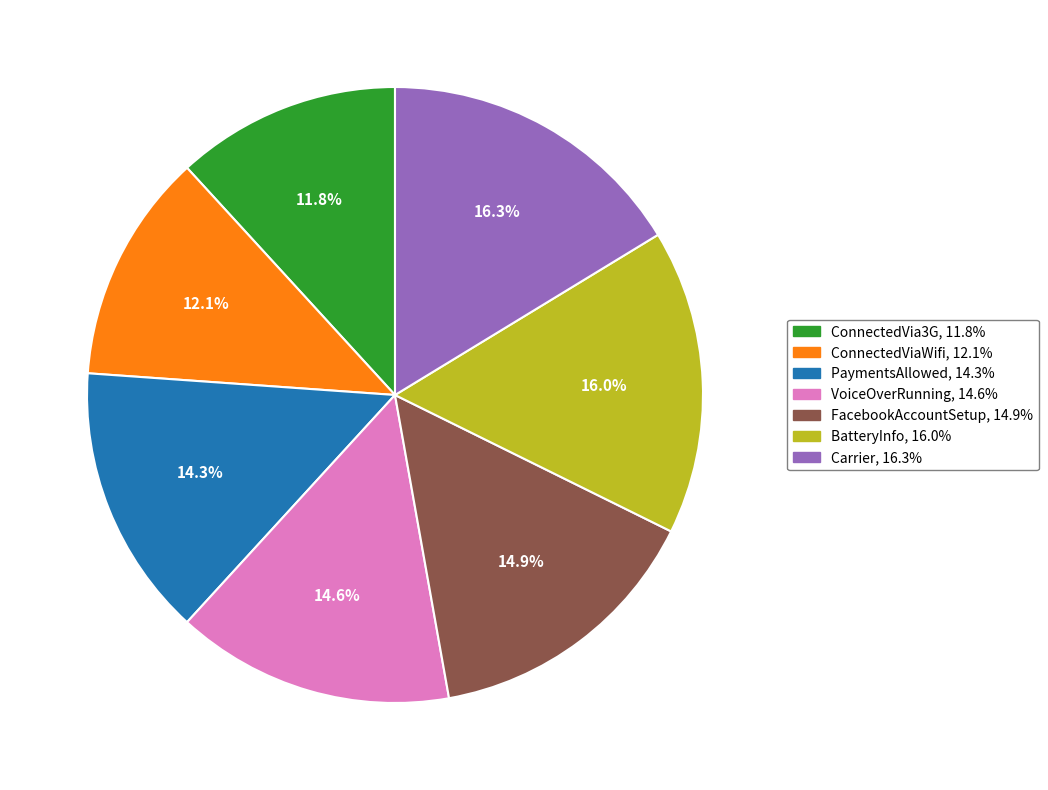

To the nearest percent, what portion does BatteryInfo represent?

16%